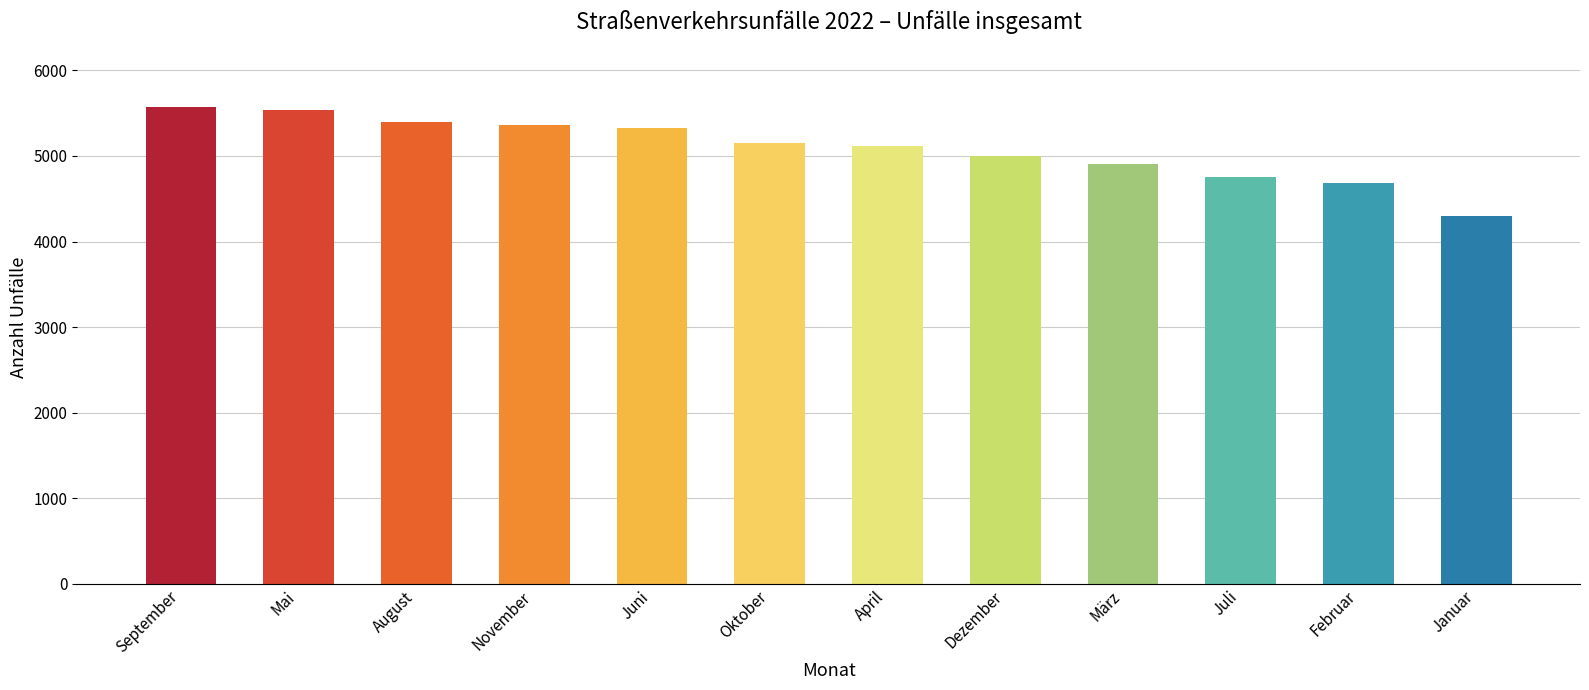

Approximately how many times larger is the value at August compared to Oktober?

1.0